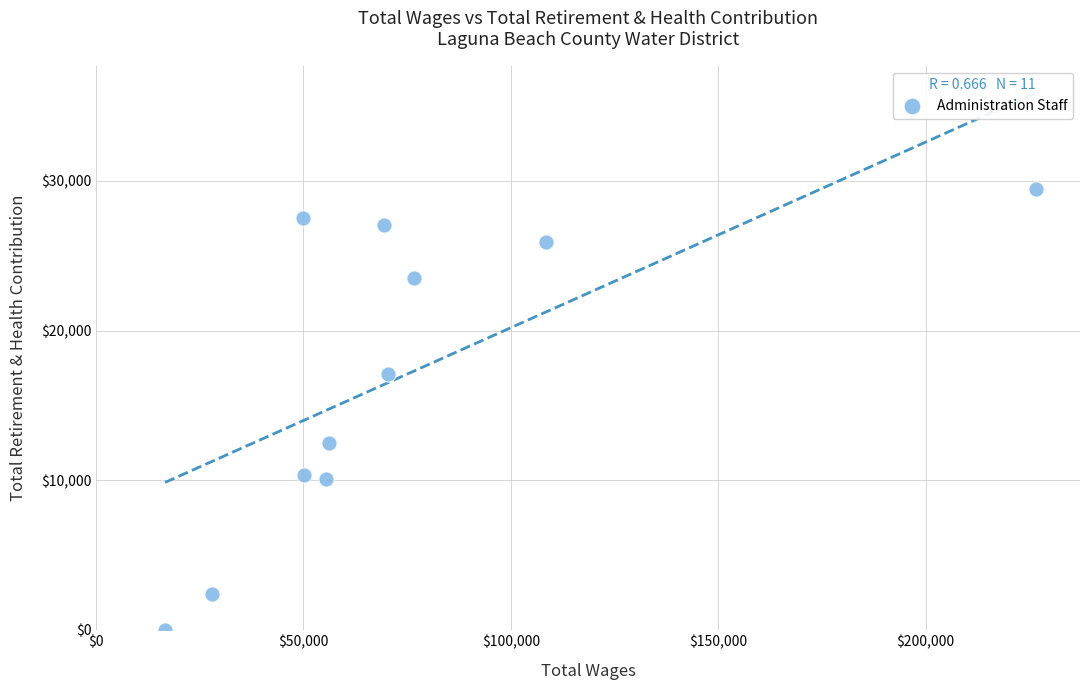

What is the range of Y values (max minus min)?

29452